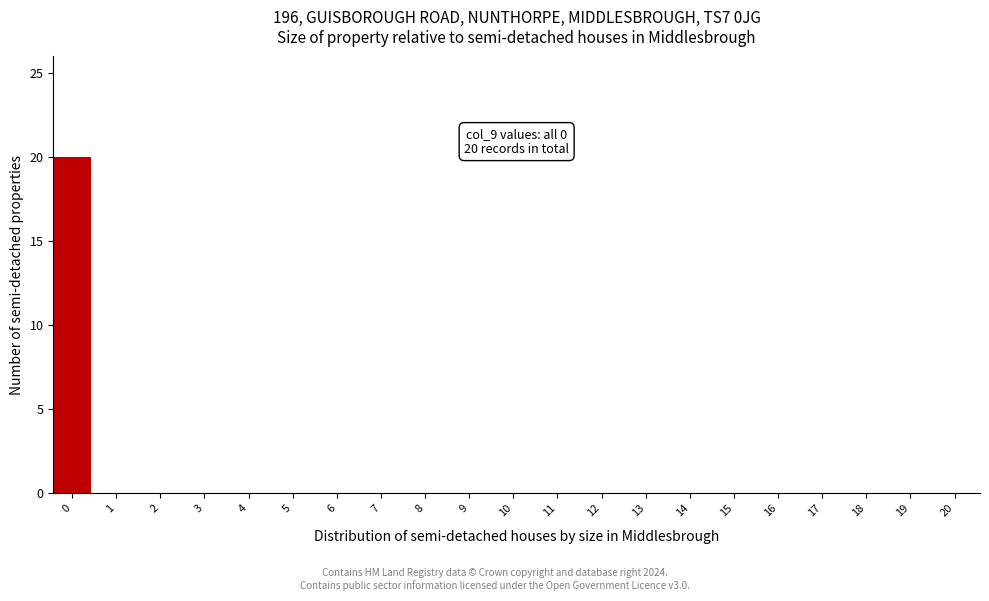

Reading right to left, list all the values displayed in this chart.

20=0	19=0	18=0	17=0	16=0	15=0	14=0	13=0	12=0	11=0	10=0	9=0	8=0	7=0	6=0	5=0	4=0	3=0	2=0	1=0	0=20